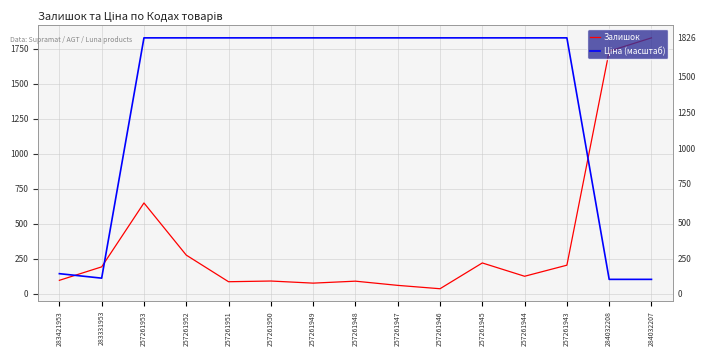

Reading left to right, what are all the values shown in this chart?

Залишок: 283421953=96.0	283331953=192.0	257261953=648.0	257261952=276.0	257261951=86.0	257261950=91.0	257261949=76.0	257261948=90.0	257261947=60.0	257261946=36.0	257261945=220.0	257261944=125.0	257261943=204.0	284032208=1731.0	284032207=1826.0
Ціна (масштаб): 283421953=143.5	283331953=111.5	257261953=1826.0	257261952=1826.0	257261951=1826.0	257261950=1826.0	257261949=1826.0	257261948=1826.0	257261947=1826.0	257261946=1826.0	257261945=1826.0	257261944=1826.0	257261943=1826.0	284032208=102.8	284032207=102.8